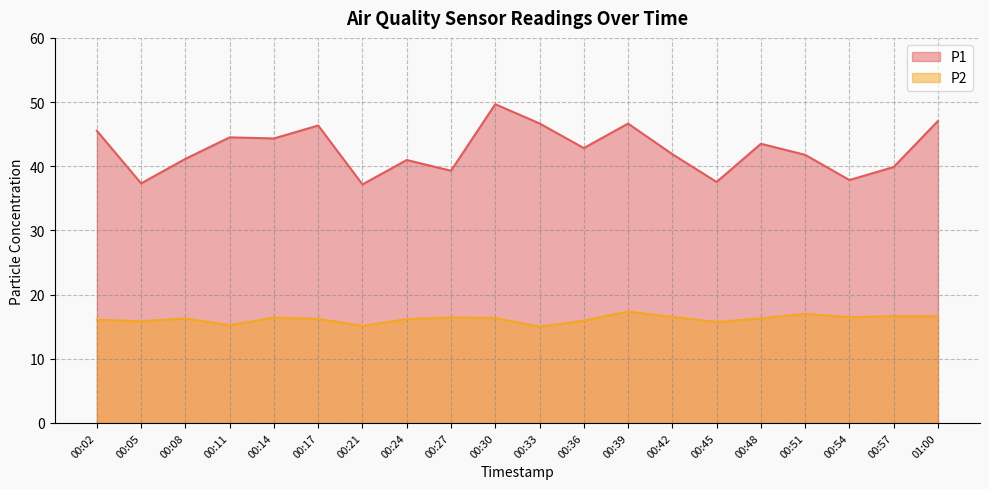

True or false: P1 has a value of 25.3 at 00:14.

False